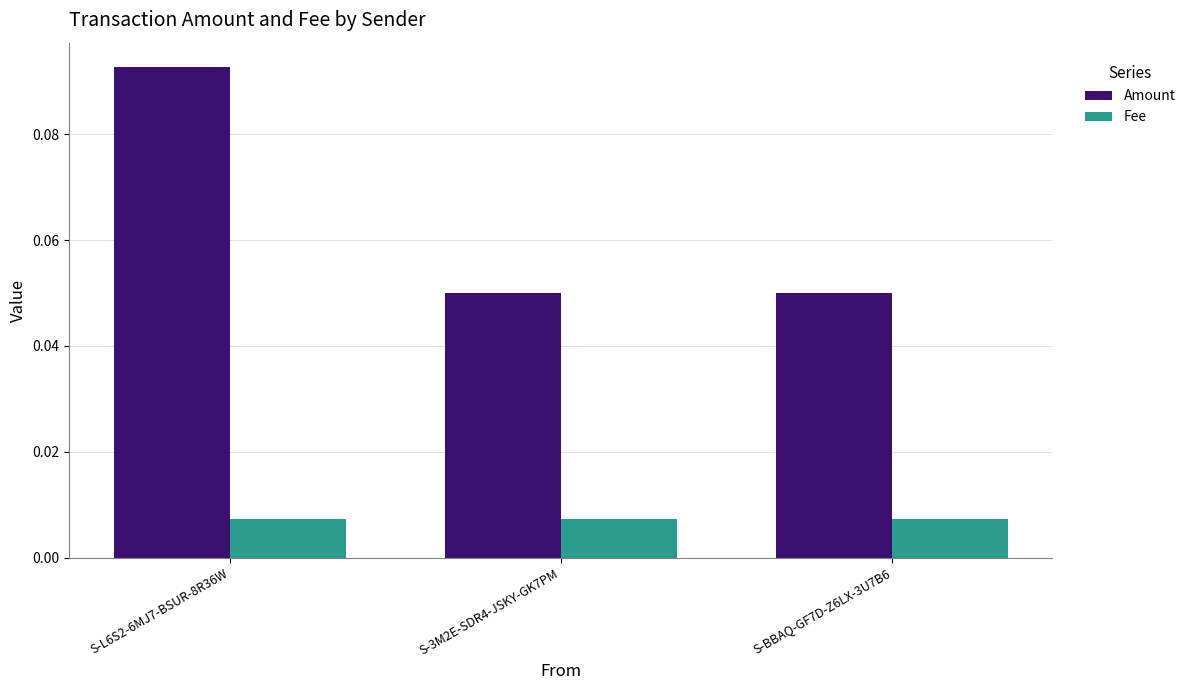

Which series changed the most between S-L6S2-6MJ7-BSUR-8R36W and S-3M2E-SDR4-JSKY-GK7PM?

Amount